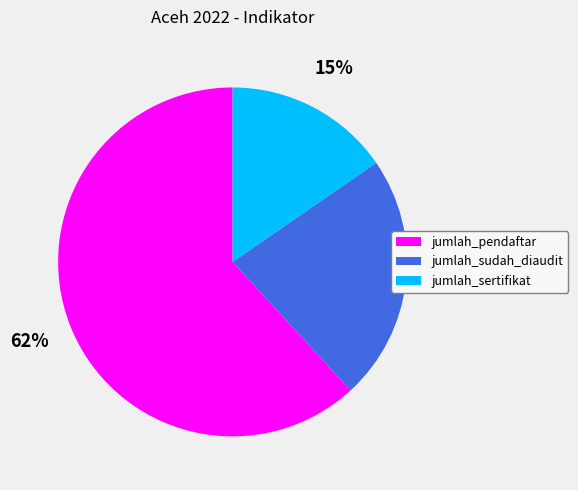

Does jumlah_pendaftar account for over 50% of the chart?

Yes